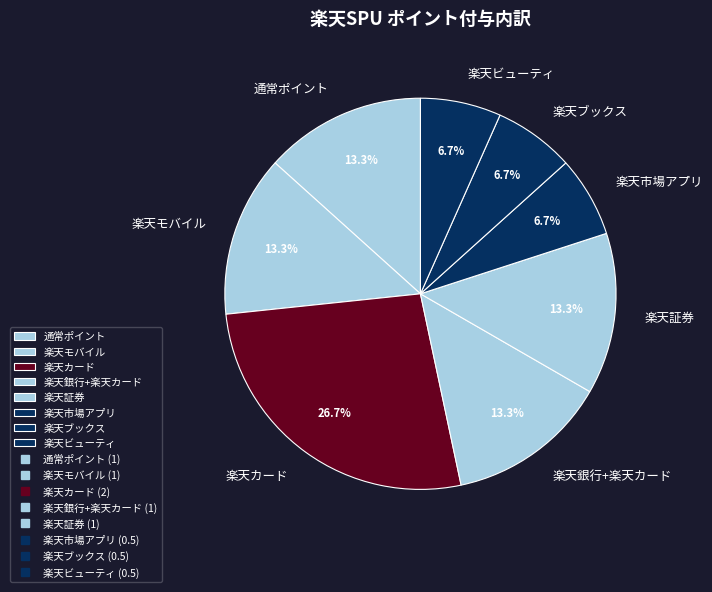

To the nearest percent, what portion does 楽天市場アプリ represent?

7%